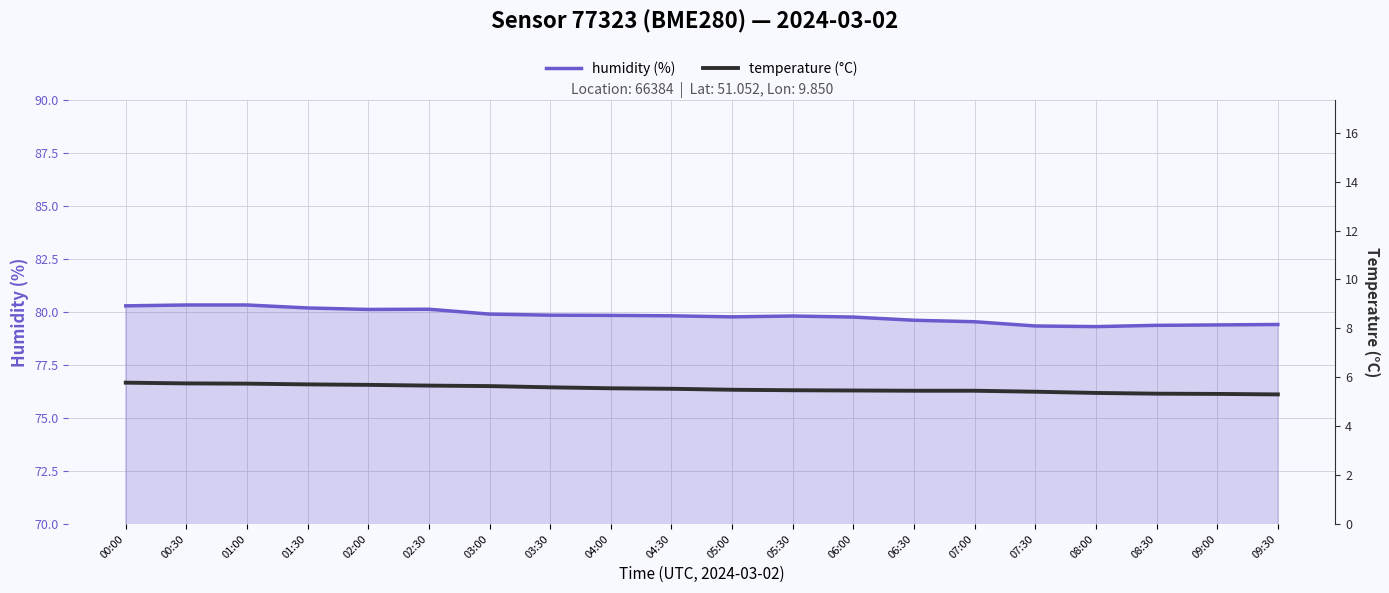

Rank the categories by humidity (%) value from highest to lowest.

00:30, 01:00, 00:00, 01:30, 02:30, 02:00, 03:00, 03:30, 04:00, 04:30, 05:30, 05:00, 06:00, 06:30, 07:00, 09:30, 09:00, 08:30, 07:30, 08:00